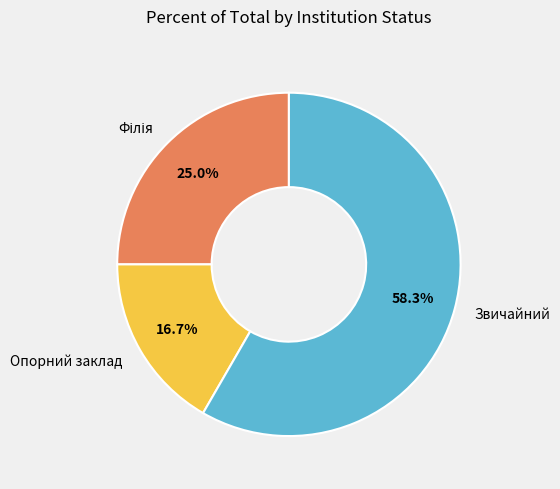

Approximately how many times larger is the value at Звичайний compared to Опорний заклад?

3.5